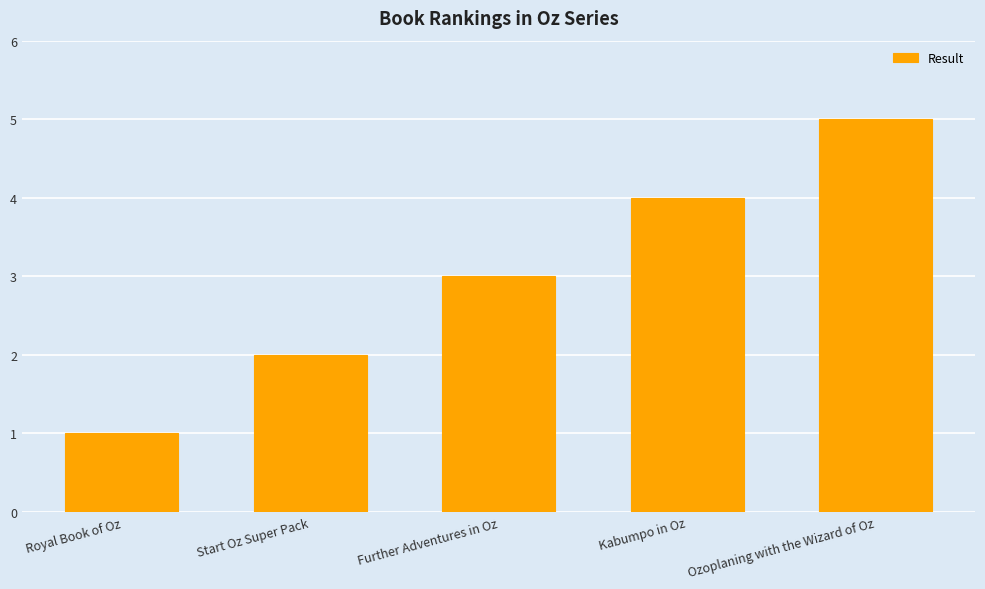

How many data points does each series have?

5